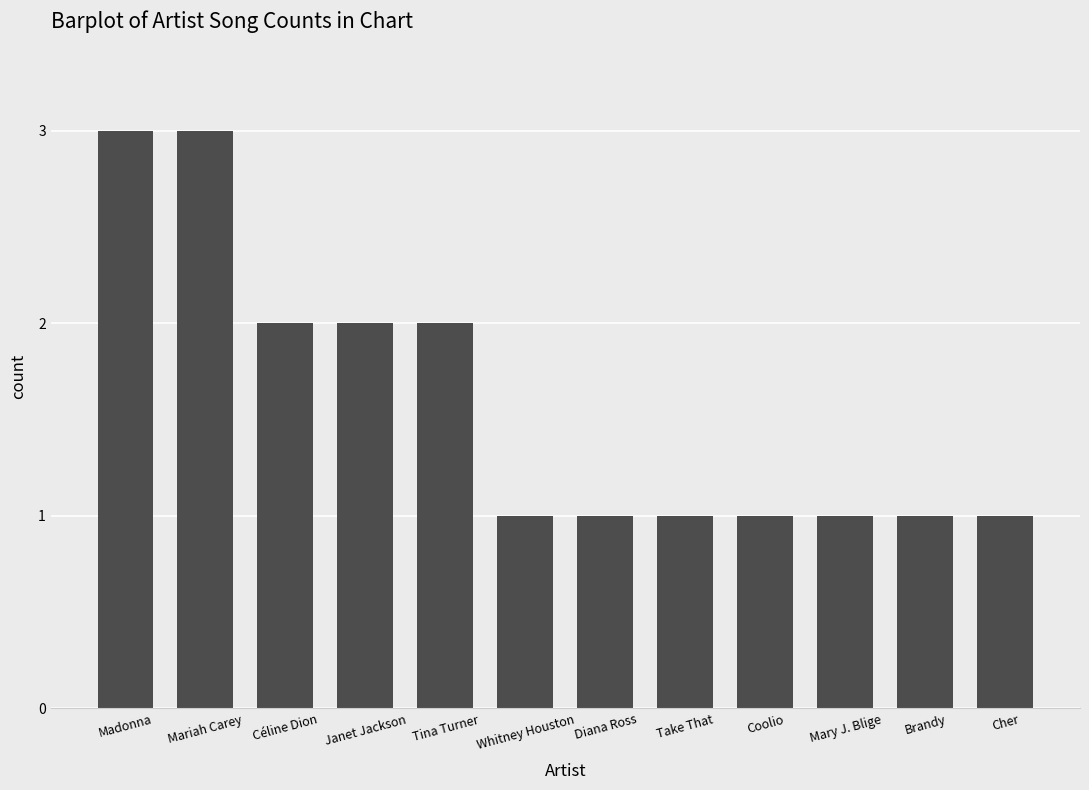

Approximately how many times larger is the value at Diana Ross compared to Mariah Carey?

0.3